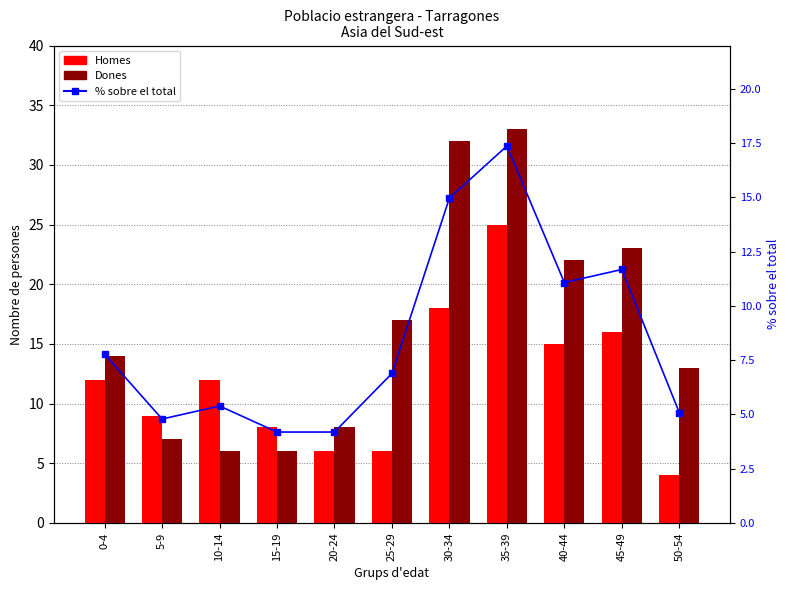

True or false: Homes has a value of 5.8 at 0-4.

False